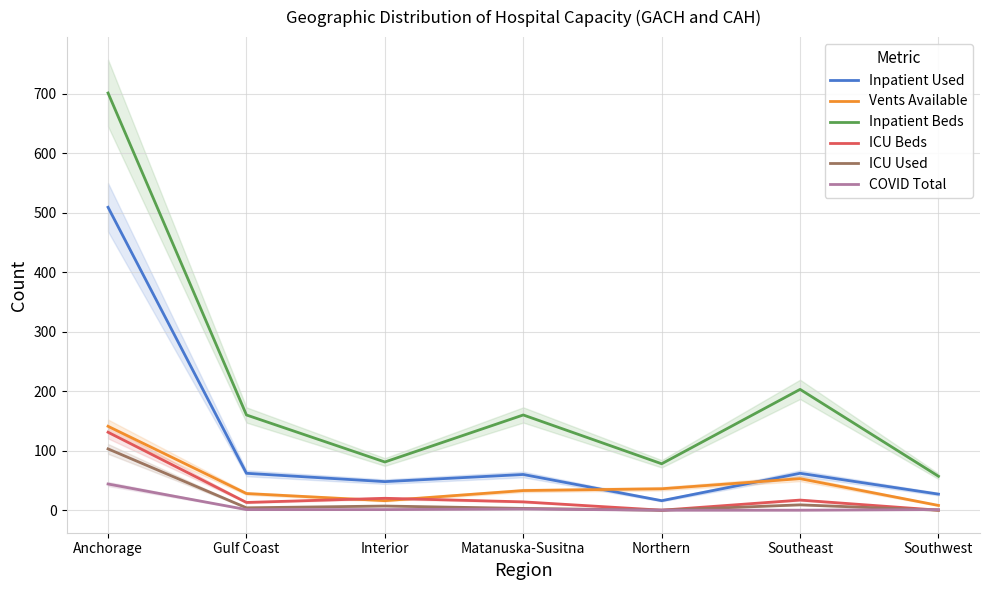

Reading right to left, extract all data points from this chart.

Inpatient Used: Southwest=27	Southeast=62	Northern=16	Matanuska-Susitna=60	Interior=48	Gulf Coast=62	Anchorage=509
Vents Available: Southwest=8	Southeast=53	Northern=36	Matanuska-Susitna=33	Interior=16	Gulf Coast=28	Anchorage=141
Inpatient Beds: Southwest=57	Southeast=203	Northern=78	Matanuska-Susitna=160	Interior=81	Gulf Coast=160	Anchorage=701
ICU Beds: Southwest=0	Southeast=17	Northern=0	Matanuska-Susitna=14	Interior=20	Gulf Coast=13	Anchorage=131
ICU Used: Southwest=0	Southeast=9	Northern=0	Matanuska-Susitna=3	Interior=7	Gulf Coast=4	Anchorage=103
COVID Total: Southwest=1	Southeast=0	Northern=0	Matanuska-Susitna=2	Interior=1	Gulf Coast=1	Anchorage=44